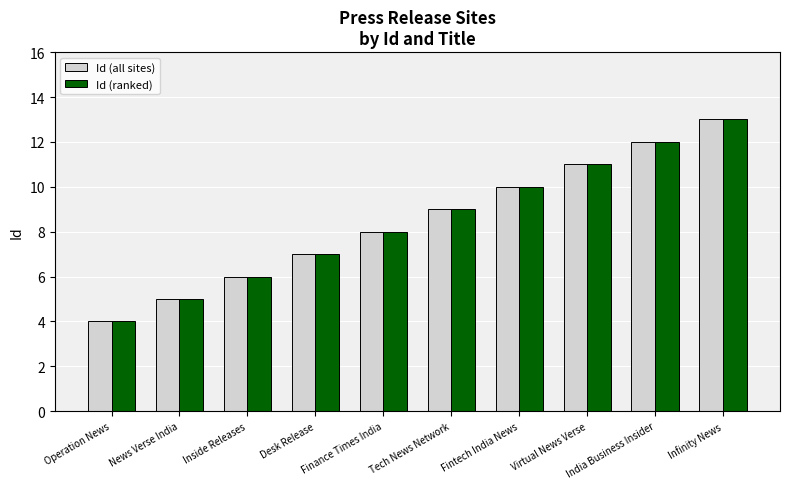

What is the label of the 7th bar from the right?

Desk Release